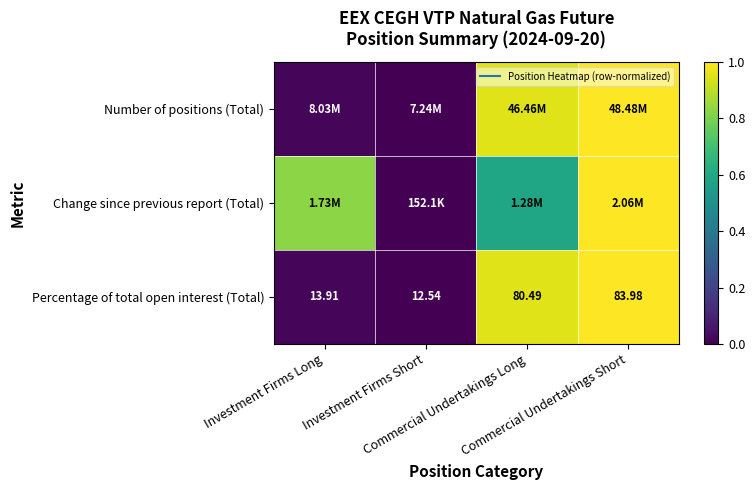

Count the number of categories in the chart.

4